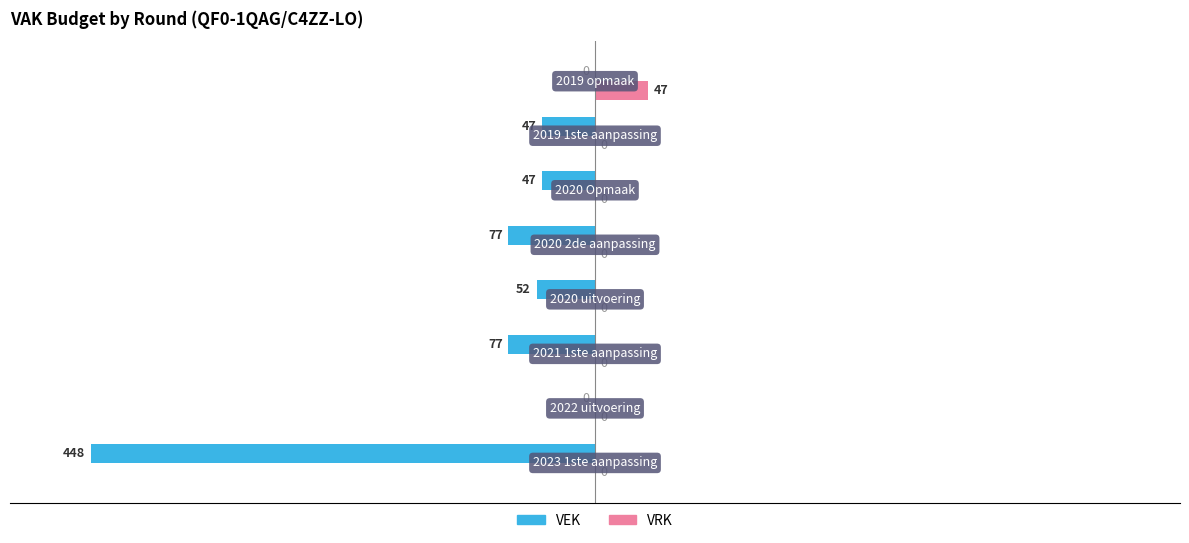

What is the sum of all VRK values?

47